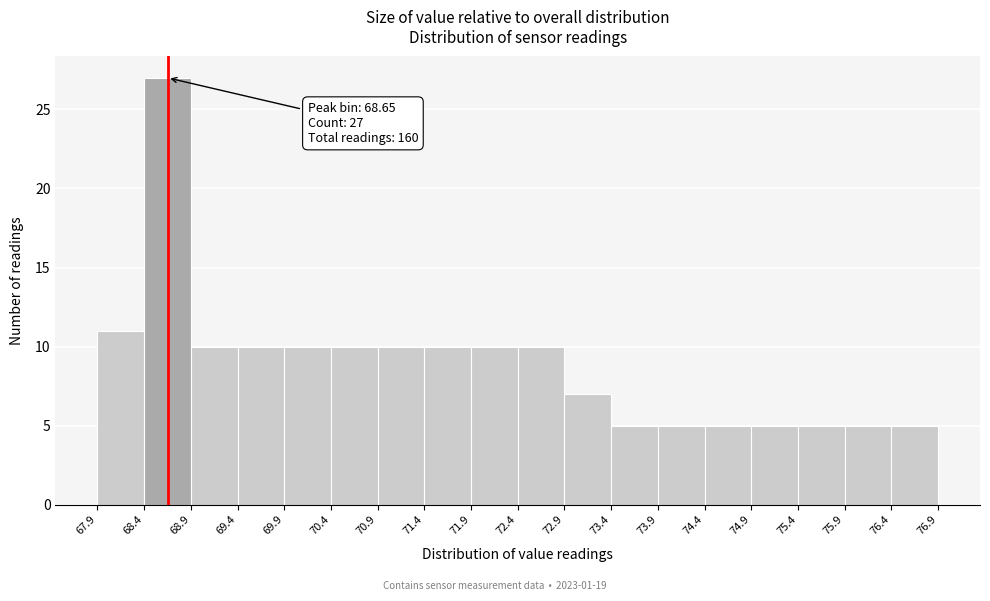

Which range on the x-axis has the tallest bar?

68.4 to 68.9